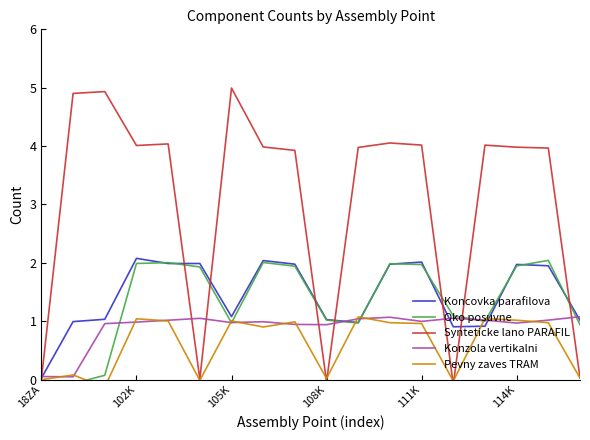

At how many categories does at least one series exceed 2?

13